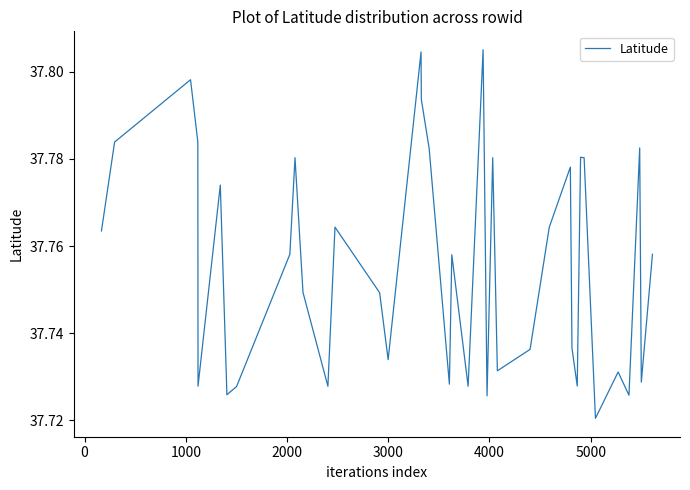

How many lines are shown in the chart?

1